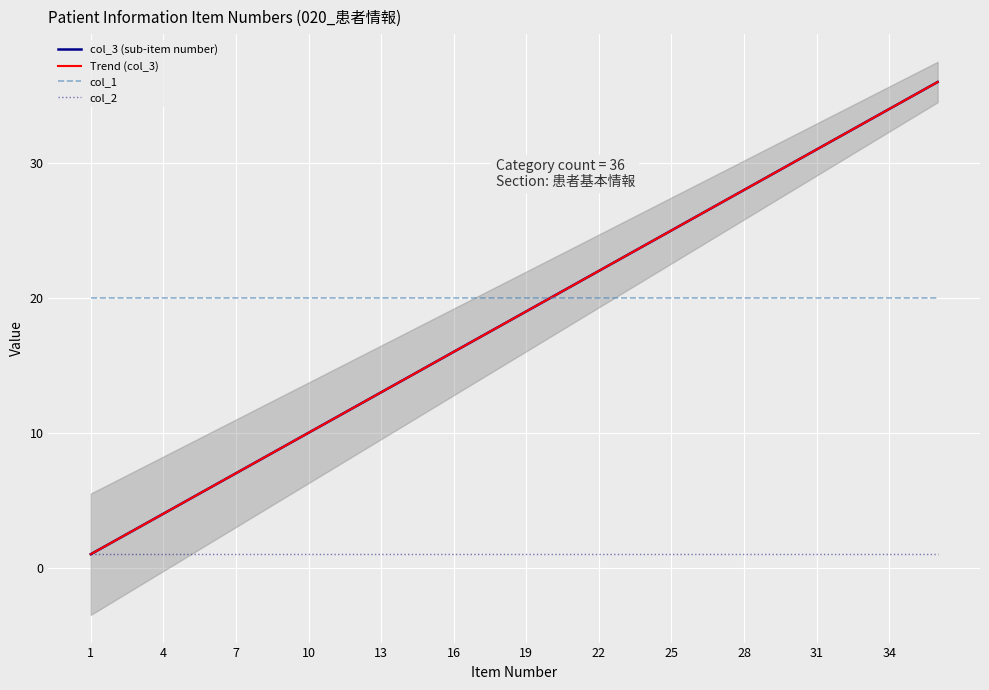

The Trend (col_3) series shows 2.0 at 13. True or false?

False